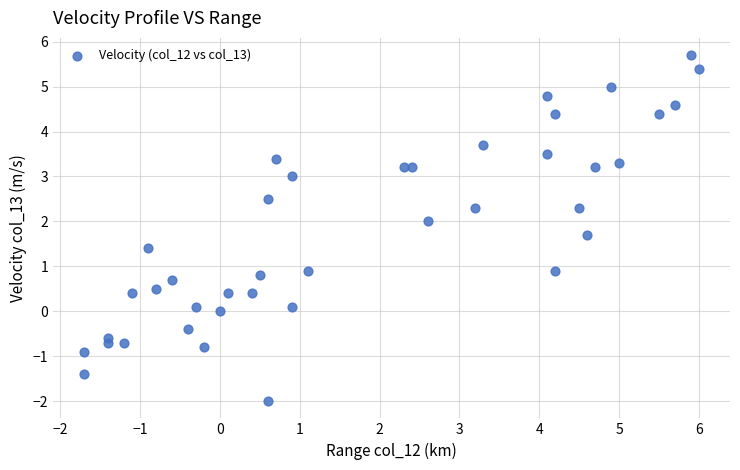

What is the range of Y values (max minus min)?

7.7